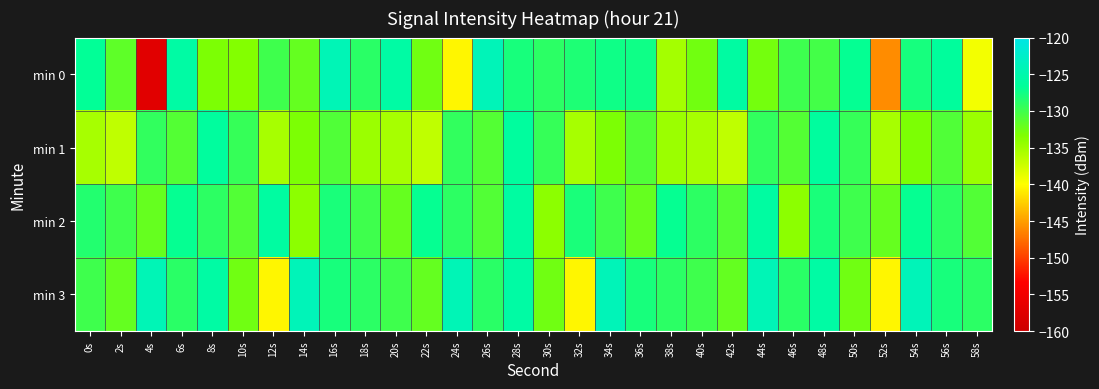

Reading right to left, extract all data points from this chart.

min 0: 58s=-139.4	56s=-126.4	54s=-127.9	52s=-146.0	50s=-126.9	48s=-130.2	46s=-129.9	44s=-132.7	42s=-125.9	40s=-132.6	38s=-135.3	36s=-127.4	34s=-127.5	32s=-128.2	30s=-129.0	28s=-127.9	26s=-123.9	24s=-140.4	22s=-132.5	20s=-125.6	18s=-128.9	16s=-124.1	14s=-131.9	12s=-130.0	10s=-133.6	8s=-133.1	6s=-125.7	4s=-157.2	2s=-131.6	0s=-126.7
min 1: 58s=-134.8	56s=-130.9	54s=-133.2	52s=-135.4	50s=-129.5	48s=-126.2	46s=-131.1	44s=-129.3	42s=-136.7	40s=-135.4	38s=-134.8	36s=-130.9	34s=-133.2	32s=-135.4	30s=-129.5	28s=-126.2	26s=-131.1	24s=-129.3	22s=-136.7	20s=-135.4	18s=-134.8	16s=-130.9	14s=-133.2	12s=-135.4	10s=-129.5	8s=-126.2	6s=-131.1	4s=-129.3	2s=-136.7	0s=-135.4
min 2: 58s=-131.0	56s=-129.0	54s=-127.0	52s=-132.0	50s=-130.0	48s=-128.0	46s=-134.0	44s=-126.0	42s=-131.0	40s=-129.0	38s=-127.0	36s=-132.0	34s=-130.0	32s=-128.0	30s=-134.0	28s=-126.0	26s=-131.0	24s=-129.0	22s=-127.0	20s=-132.0	18s=-130.0	16s=-128.0	14s=-134.0	12s=-126.0	10s=-131.0	8s=-129.0	6s=-127.0	4s=-132.0	2s=-130.0	0s=-128.5
min 3: 58s=-129.0	56s=-127.9	54s=-123.9	52s=-140.4	50s=-132.5	48s=-125.6	46s=-128.9	44s=-124.1	42s=-131.9	40s=-130.0	38s=-129.0	36s=-127.9	34s=-123.9	32s=-140.4	30s=-132.5	28s=-125.6	26s=-128.9	24s=-124.1	22s=-131.9	20s=-130.0	18s=-129.0	16s=-127.9	14s=-123.9	12s=-140.4	10s=-132.5	8s=-125.6	6s=-128.9	4s=-124.1	2s=-131.9	0s=-130.0